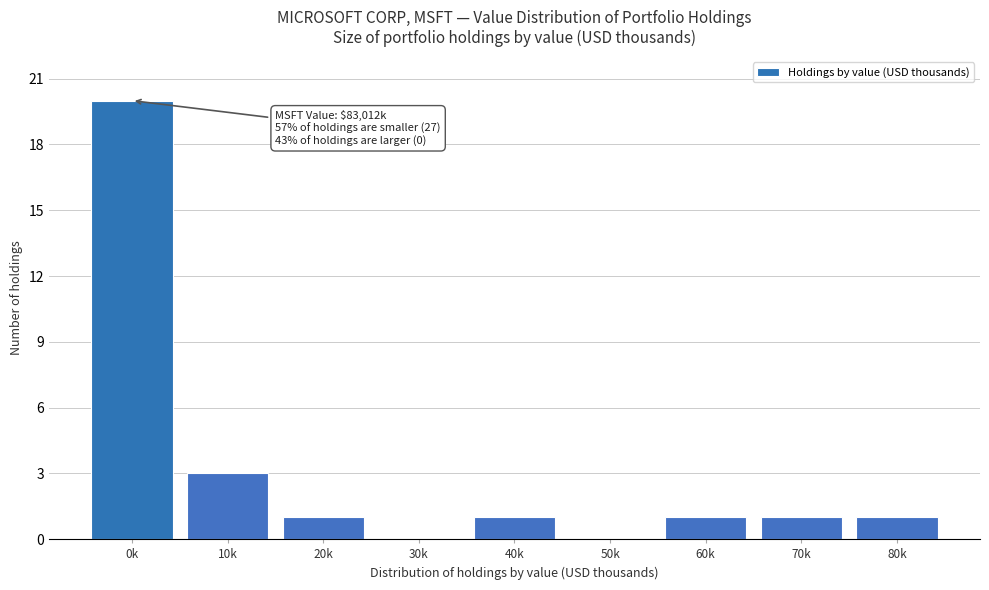

Reading left to right, what are all the values shown in this chart?

0k=20	10k=3	20k=1	30k=0	40k=1	50k=0	60k=1	70k=1	80k=1